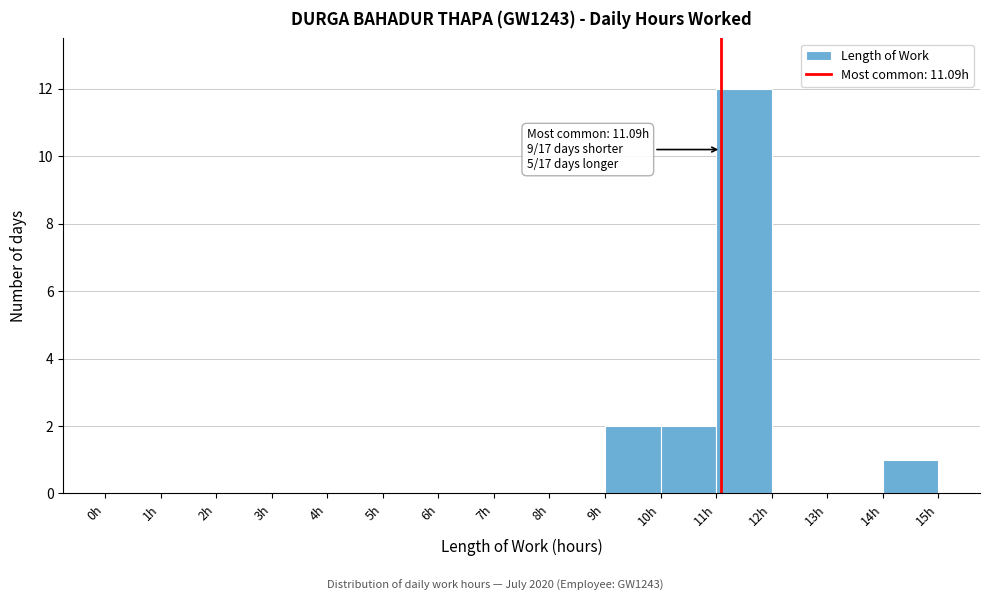

Which range on the x-axis has the tallest bar?

11 to 12